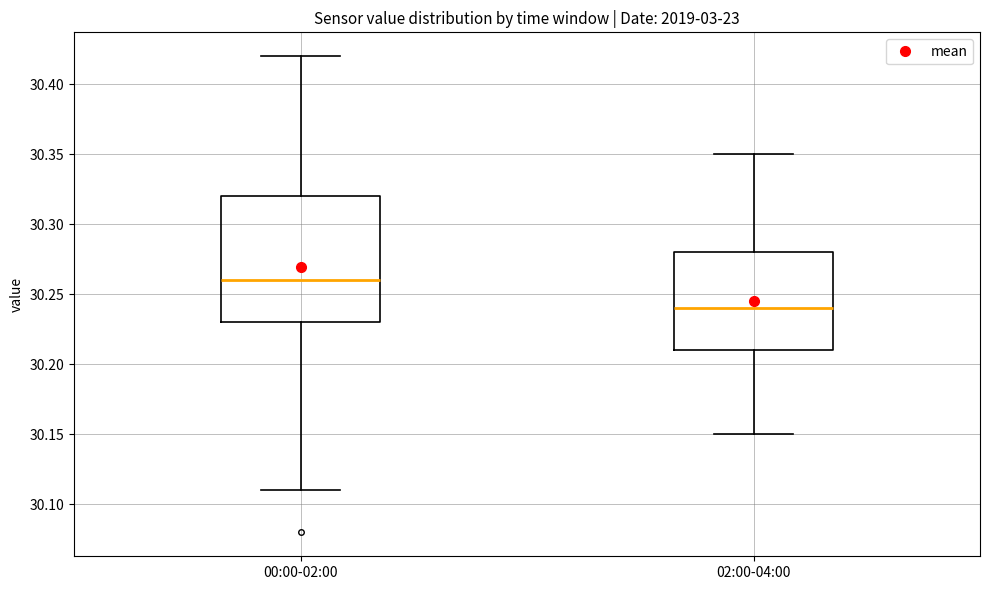

Which box has the lowest median line?

02:00-04:00